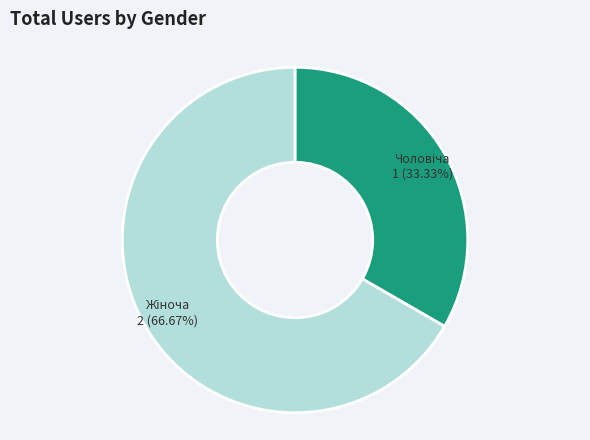

How many segments does this pie chart have?

2